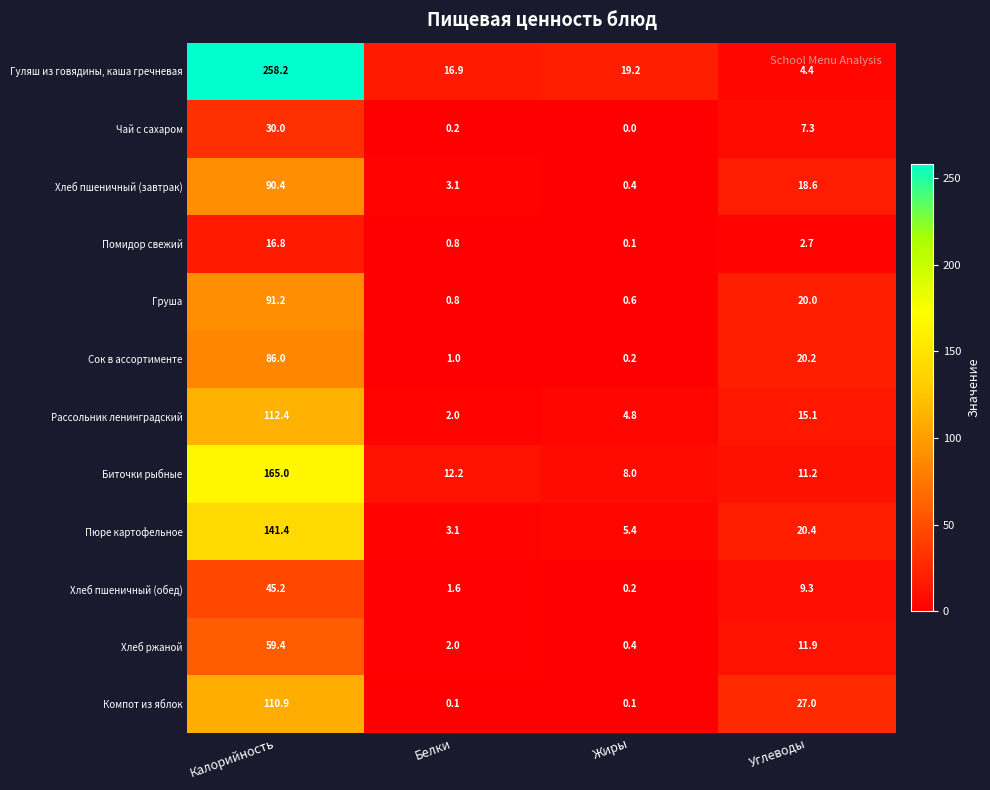

Where does the Чай с сахаром series first go above 7?

Калорийность